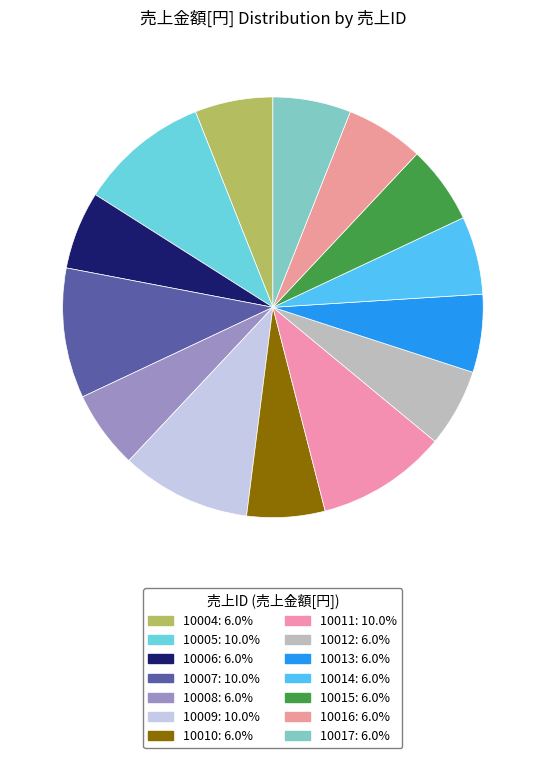

The 10012 slice represents 6% of the pie. True or false?

True